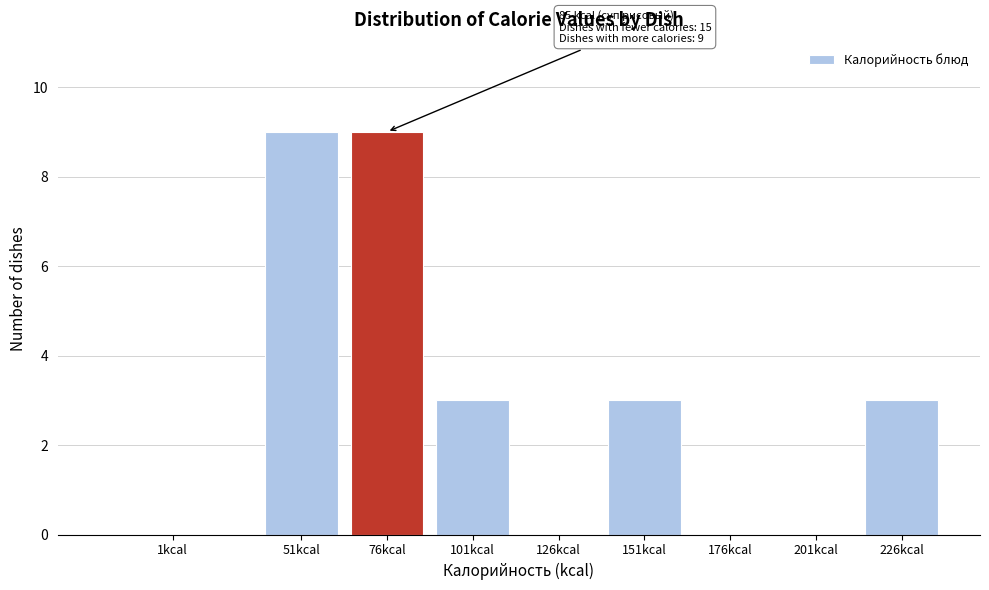

Reading left to right, list all the values displayed in this chart.

1kcal=0	51kcal=9	76kcal=9	101kcal=3	126kcal=0	151kcal=3	176kcal=0	201kcal=0	226kcal=3